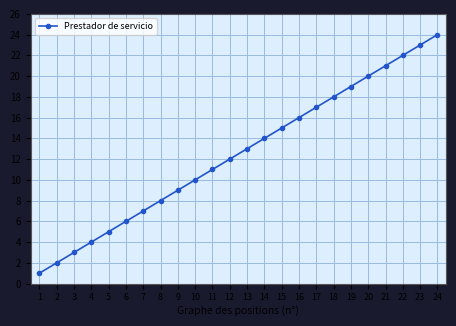

What is the value of the 2nd point from the left?

2